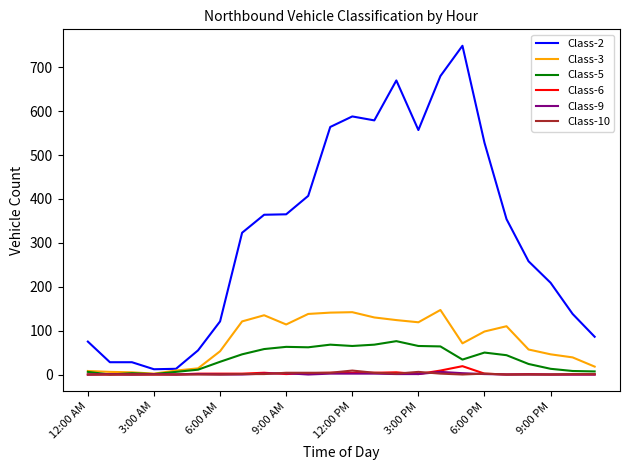

Which series has the widest spread of values?

Class-2